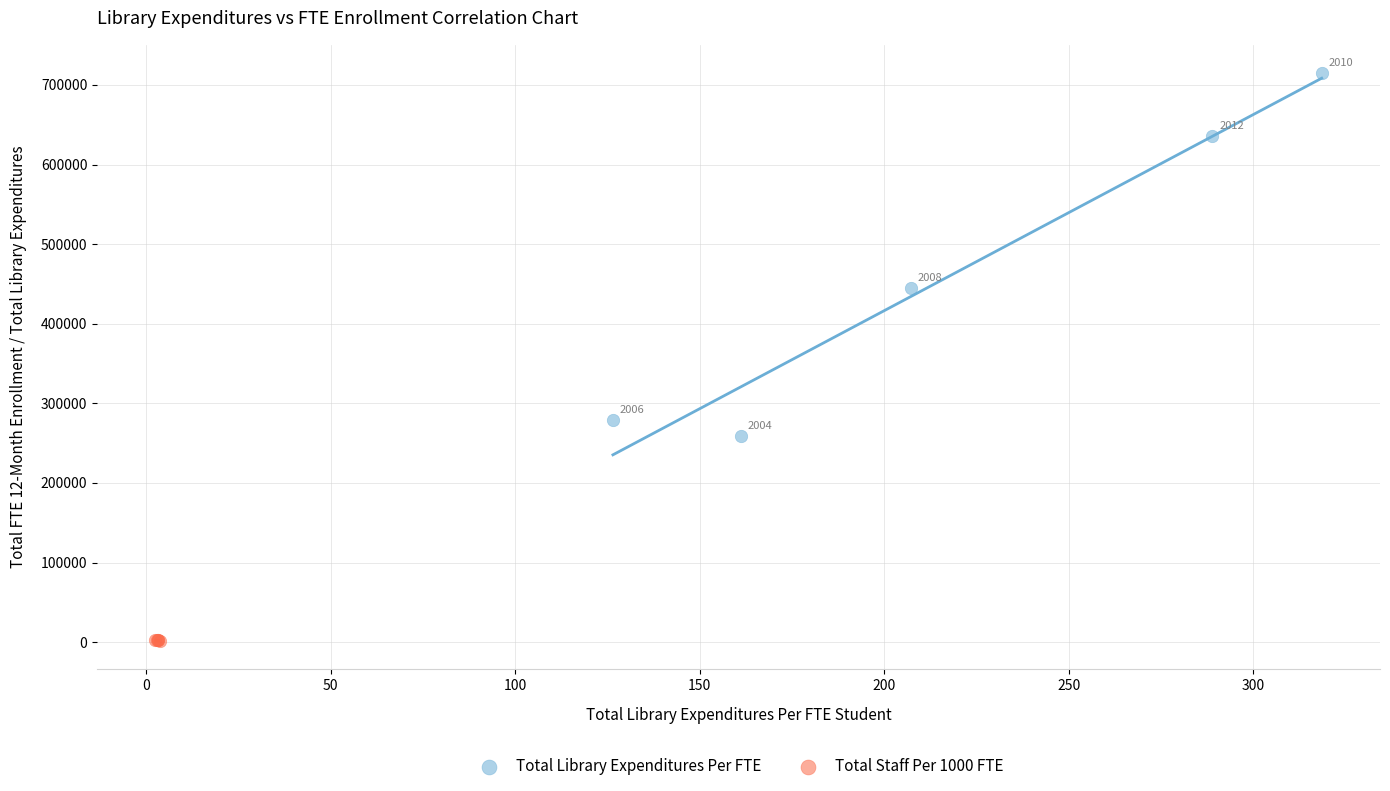

Which series reaches the minimum Y coordinate?

Total Staff Per 1000 FTE